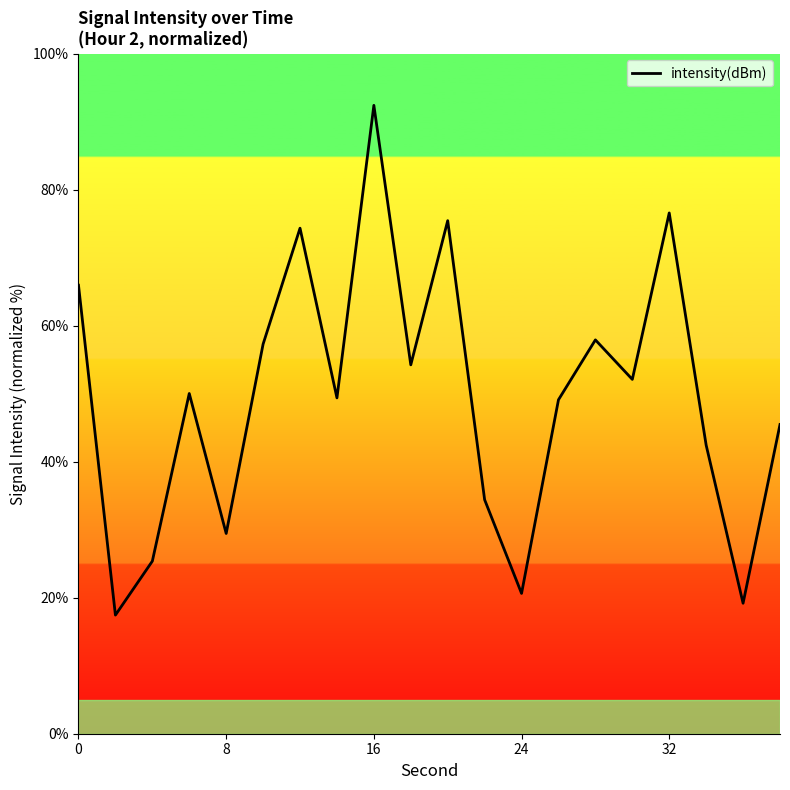

True or false: the data has more than 1 interior local peaks.

True